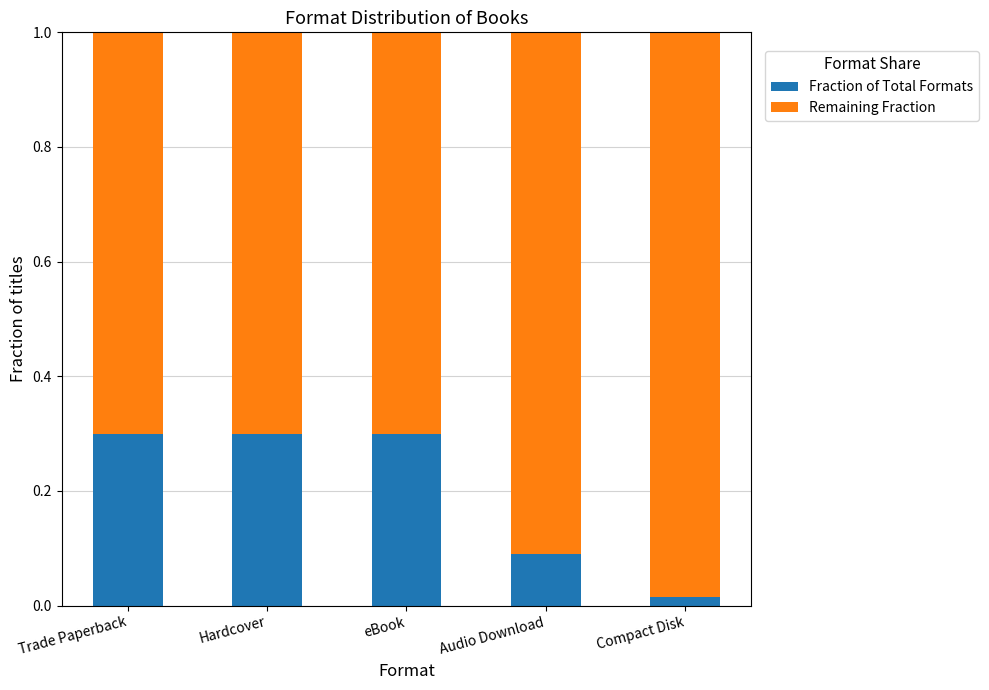

Does the chart contain stacked bars?

Yes